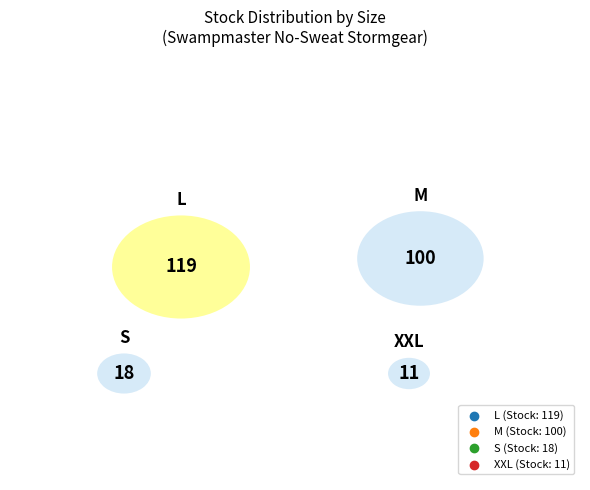

What is the smallest slice in the pie chart?

XXL